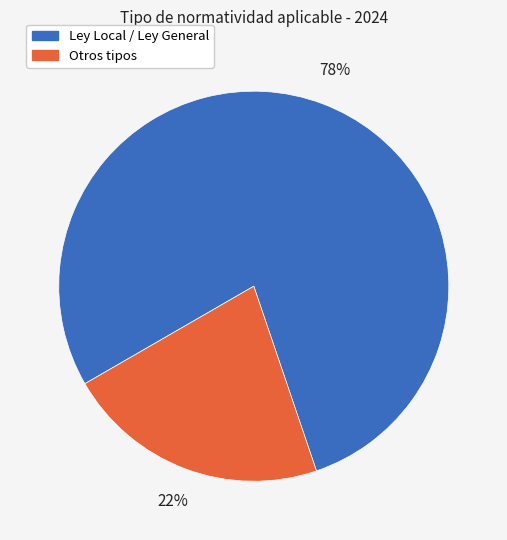

To the nearest percent, what is the difference between the largest and smallest slice percentages?

56%